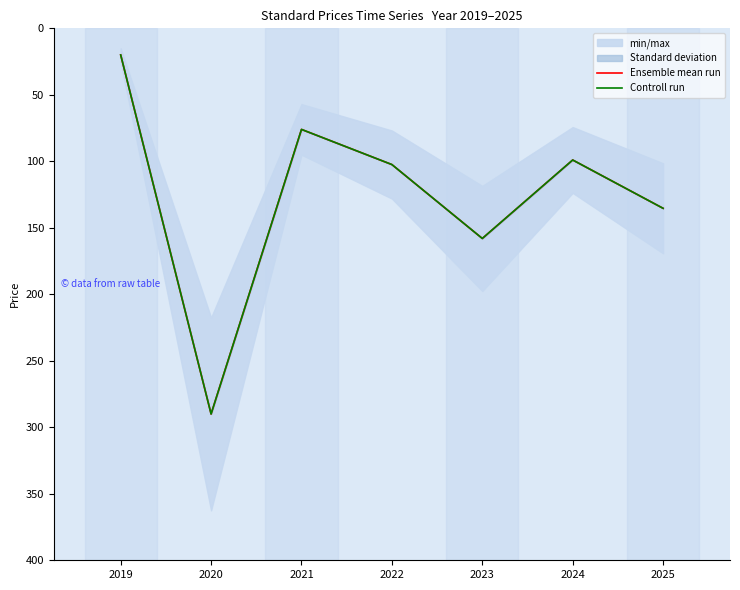

Reading left to right, transcribe all the data shown in this chart.

Ensemble mean run: 2019=20.0	2020=290.0	2021=76.0	2022=102.4	2023=158.0	2024=99.0	2025=135.3
Controll run: 2019=20.0	2020=290.0	2021=76.0	2022=102.4	2023=158.0	2024=99.0	2025=135.3